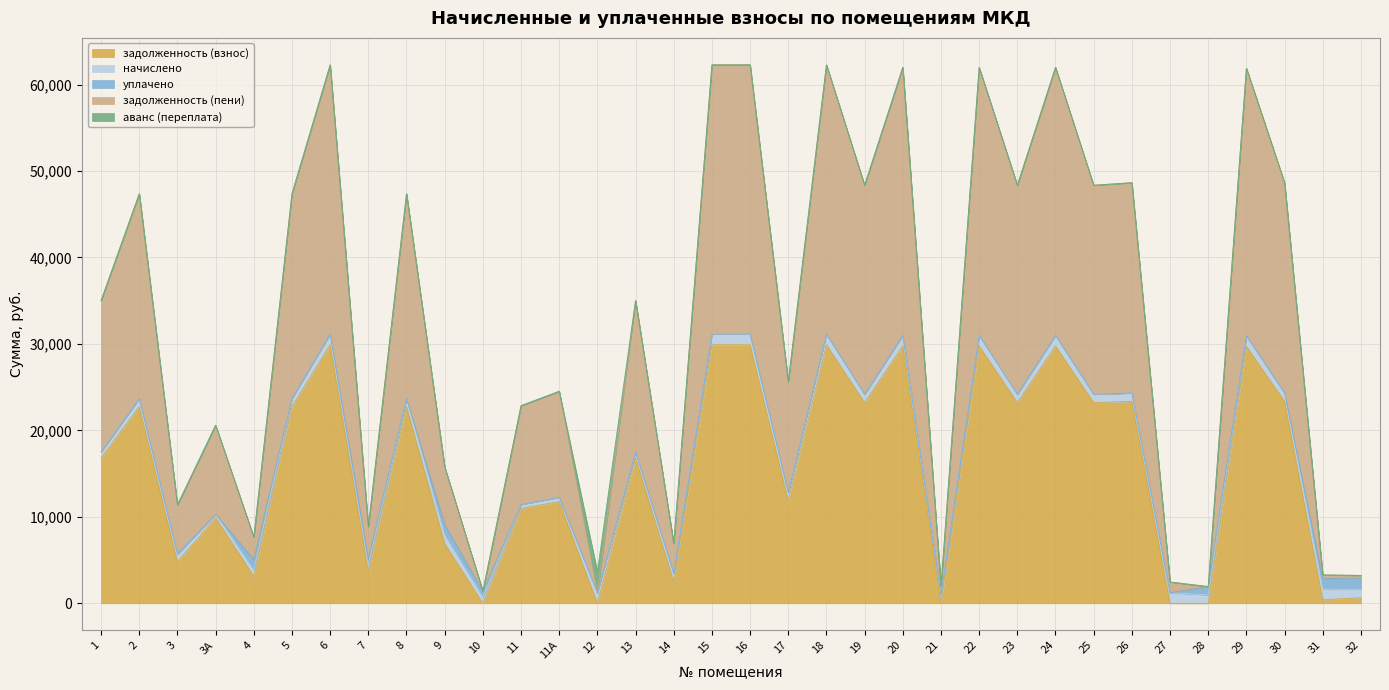

Which series has the largest total across all categories?

задолженность (пени)